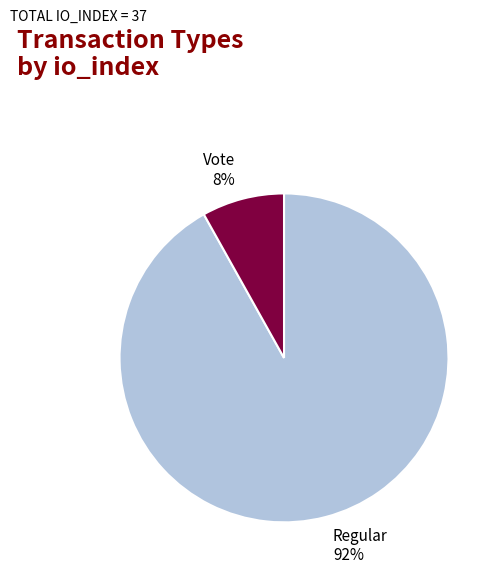

To the nearest percent, what is the average slice percentage?

50%